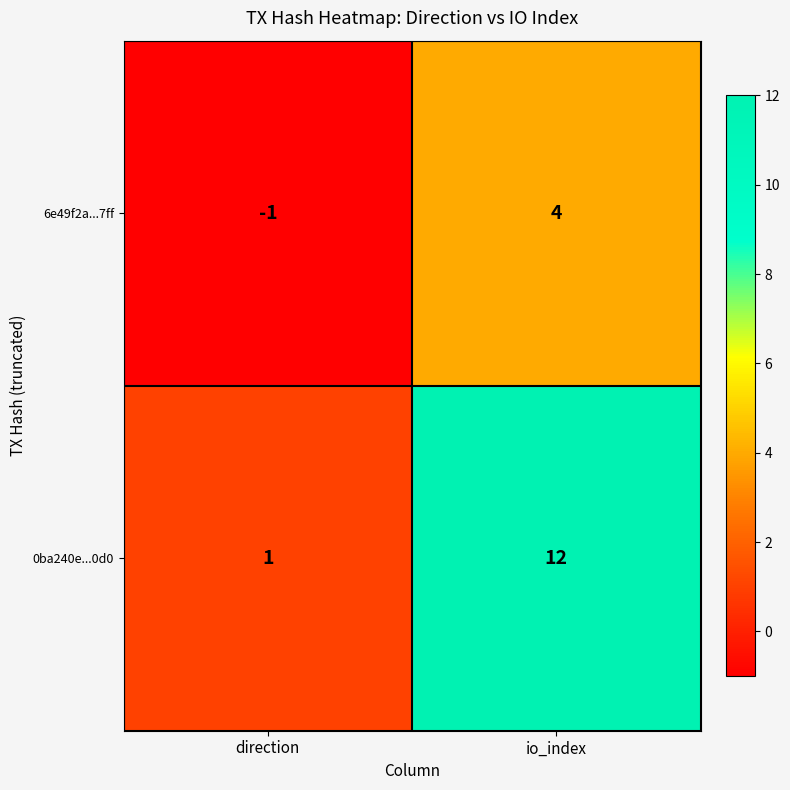

Between direction and io_index, which series saw the biggest shift?

0ba240e...0d0